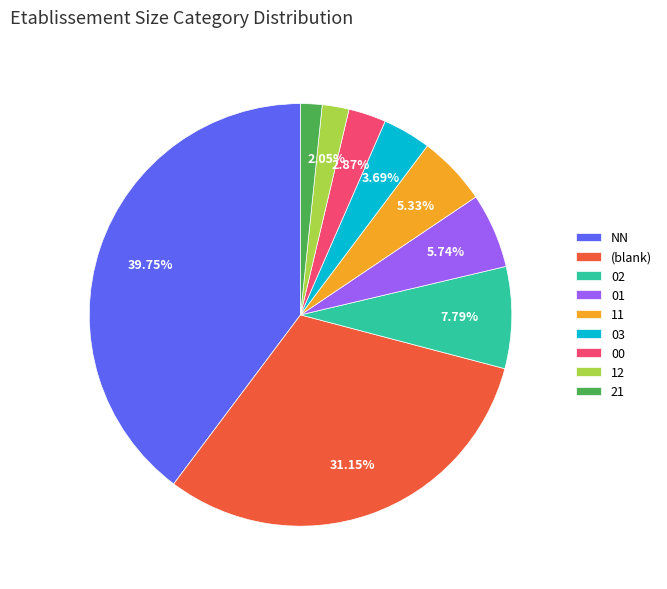

Does 21 account for over 50% of the chart?

No